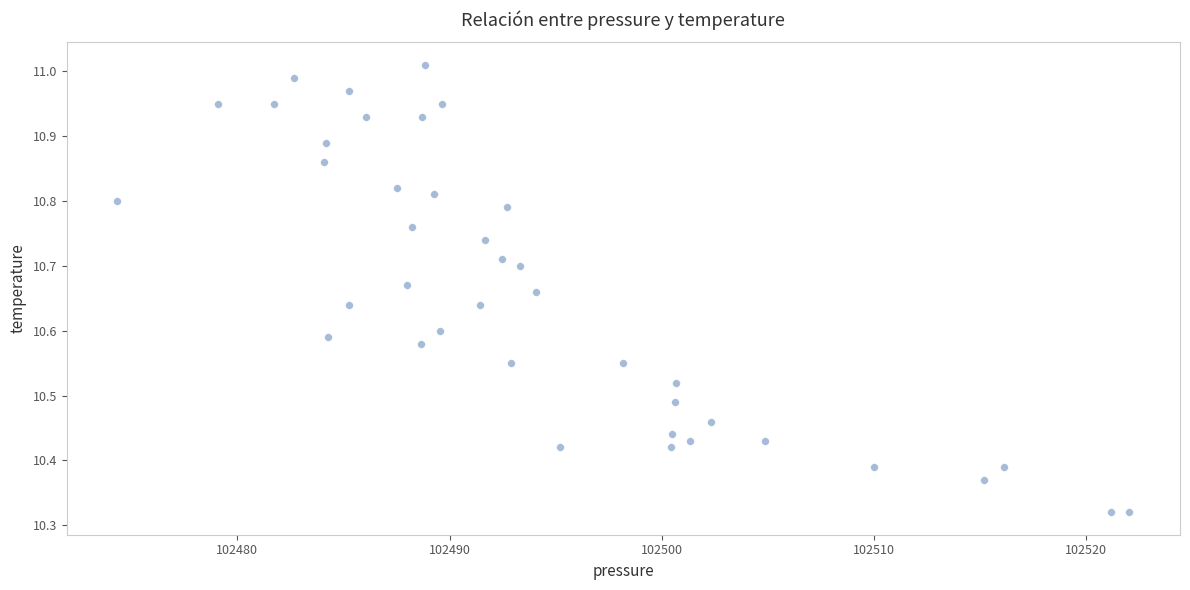

What is the range of Y values (max minus min)?

0.7